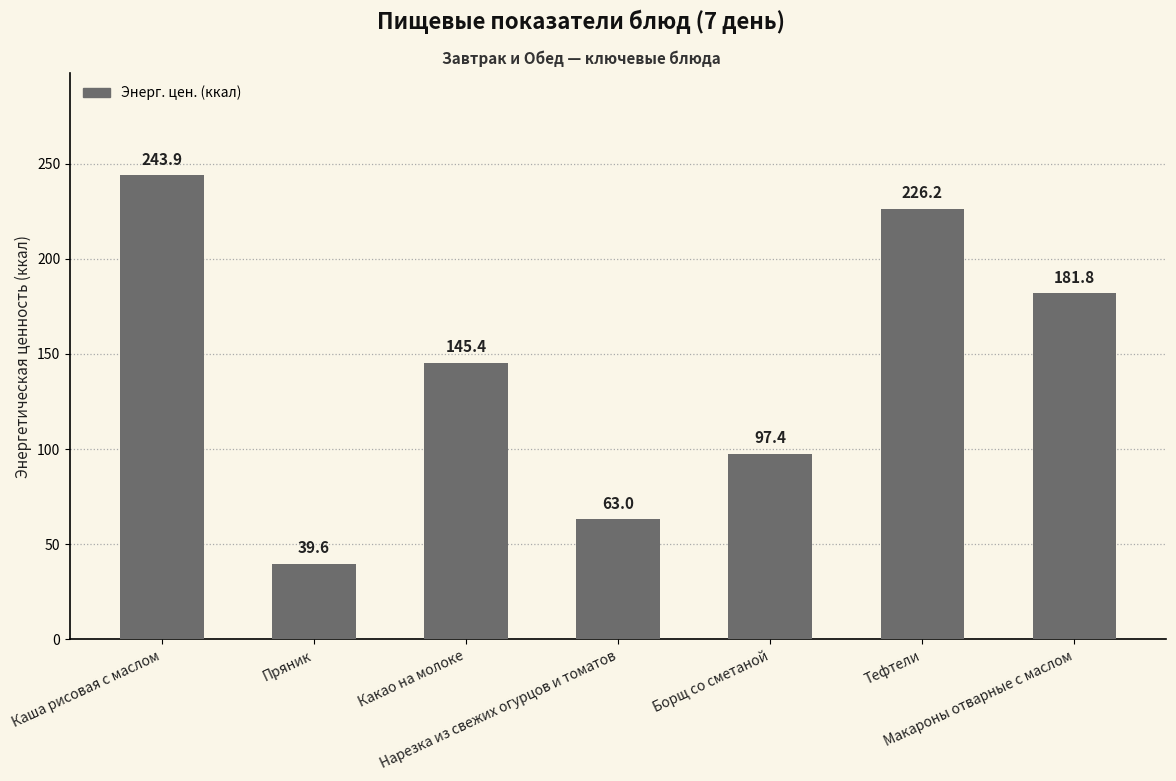

What is the ratio of the value at Борщ со сметаной to the value at Нарезка из свежих огурцов и томатов?

1.5